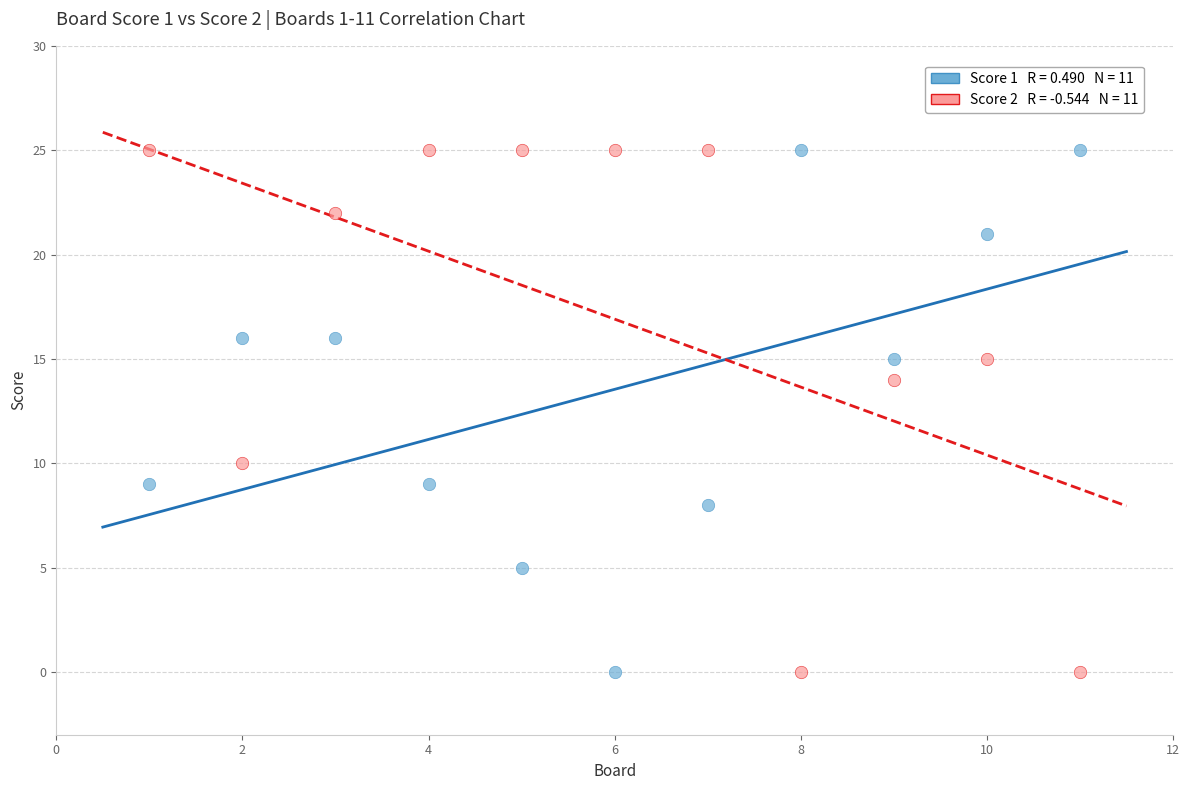

Across all data points, what is the range of Y values (max minus min)?

25